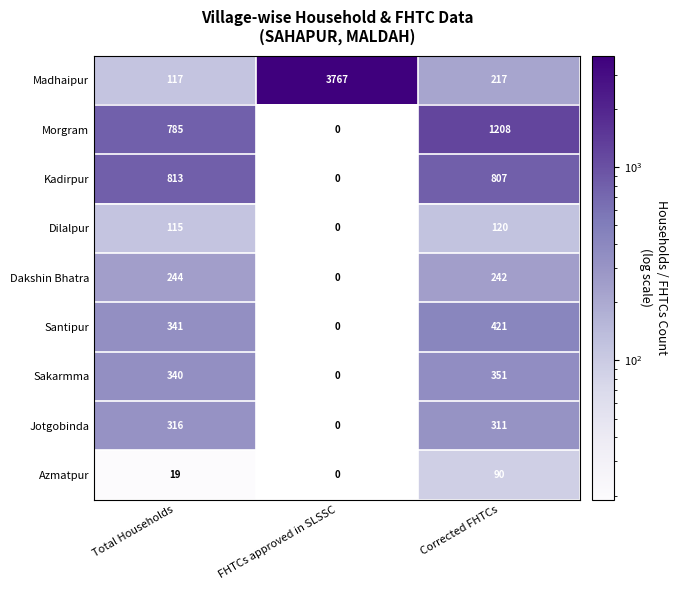

What is the total value across all series at Total Households?

3090